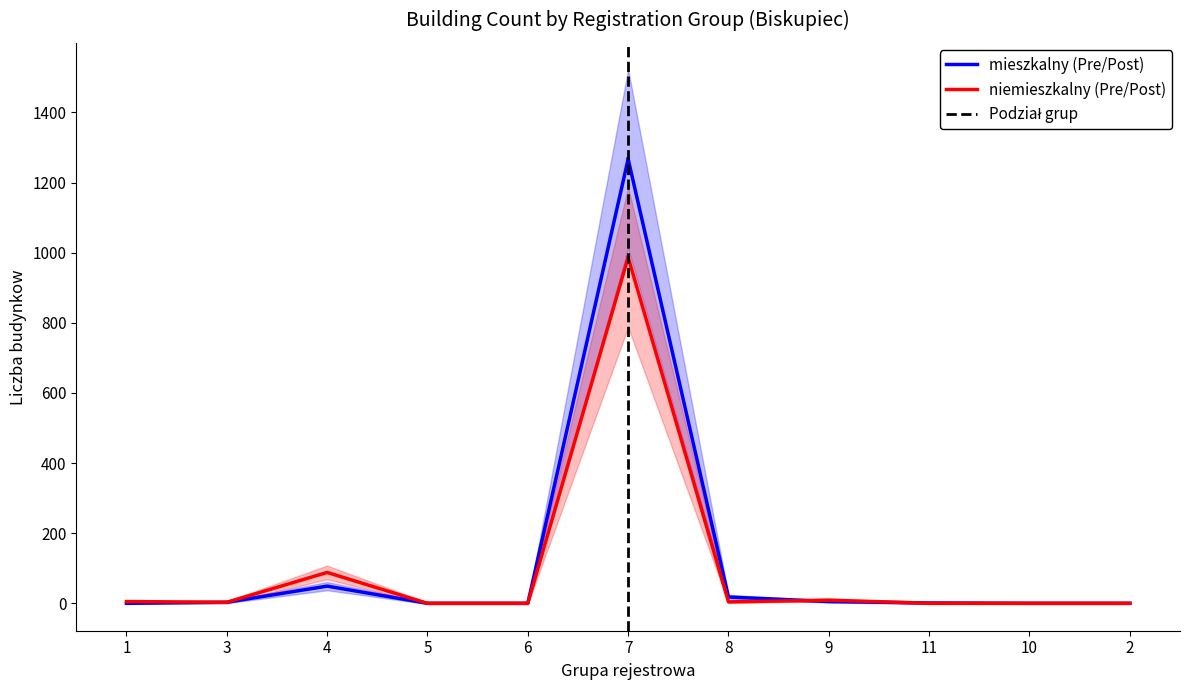

What is the label of the 11th point from the left?

2